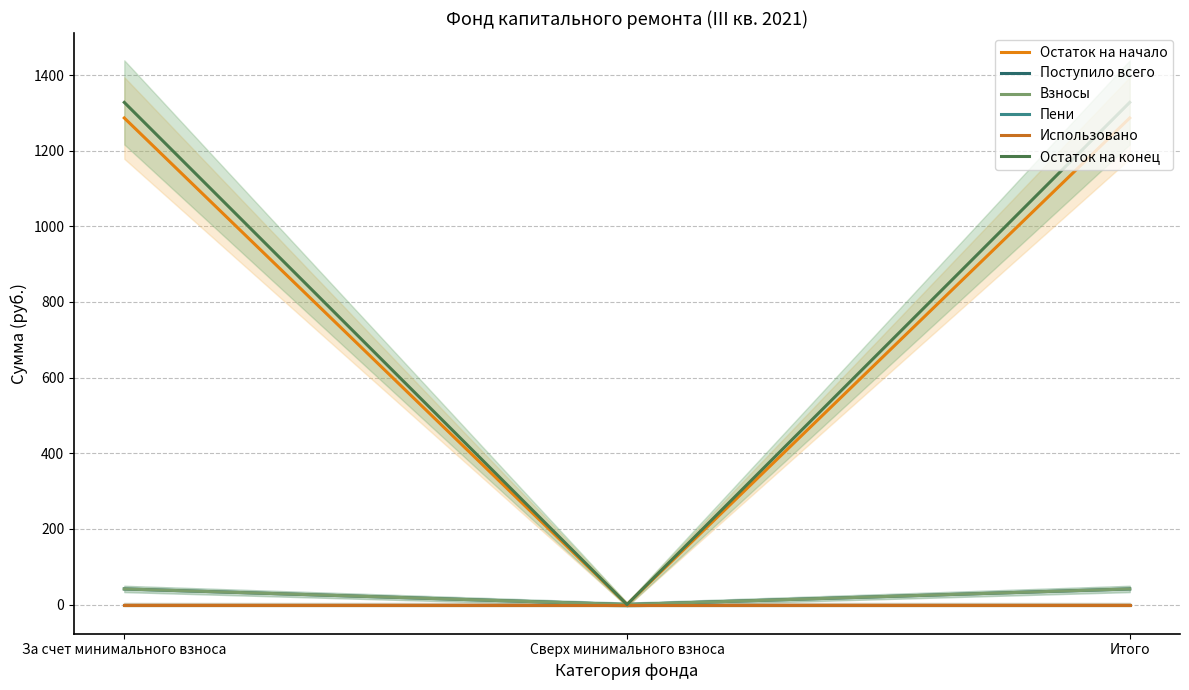

Rank the series at Сверх минимального взноса from lowest to highest value.

Остаток на начало, Поступило всего, Взносы, Пени, Использовано, Остаток на конец